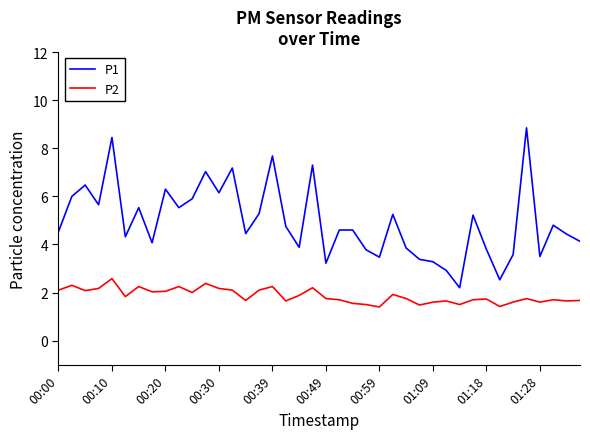

True or false: P1 and P2 cross at least once.

False